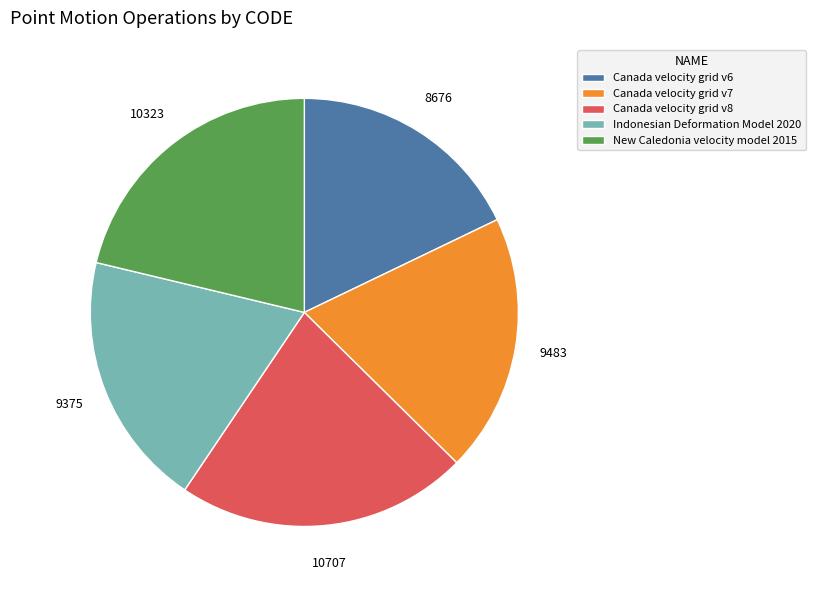

Which category has the smallest portion of the pie?

Canada velocity grid v6